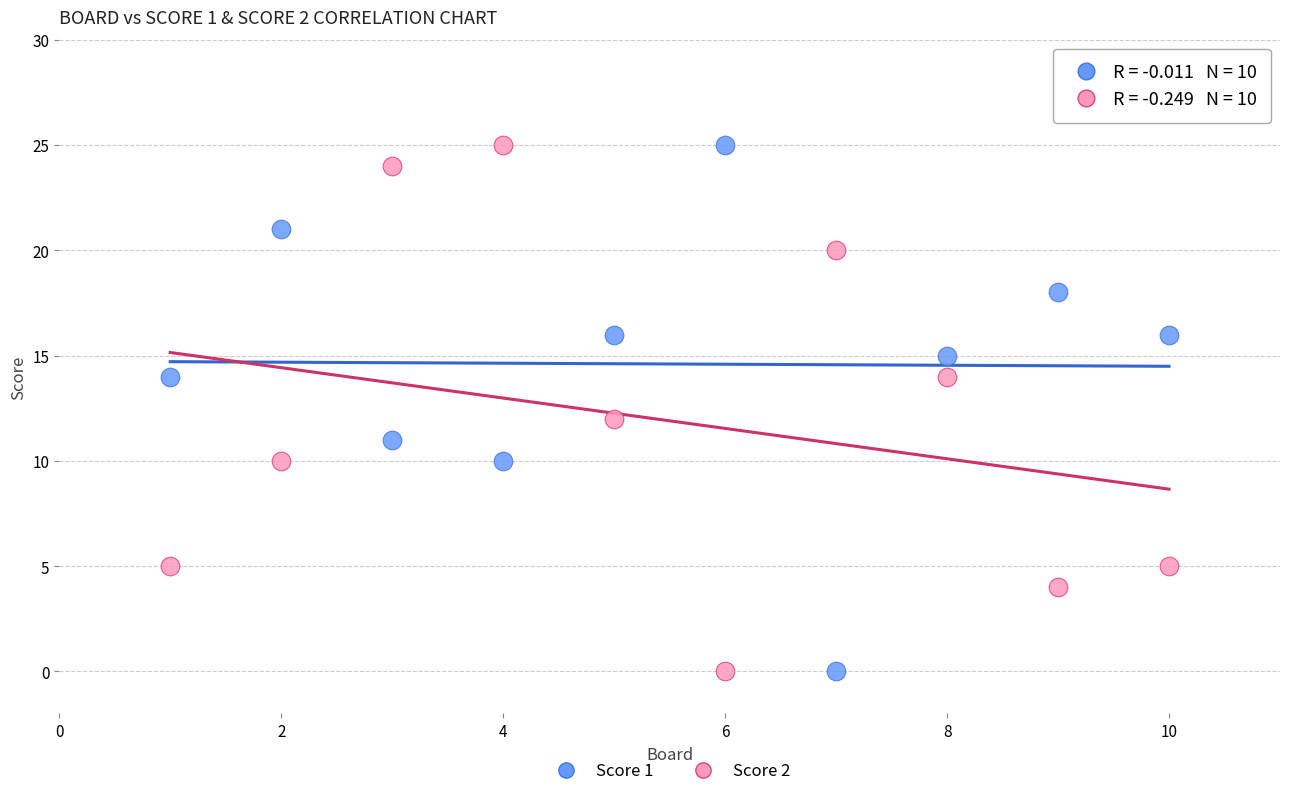

Across all data points, what is the range of Y values (max minus min)?

25